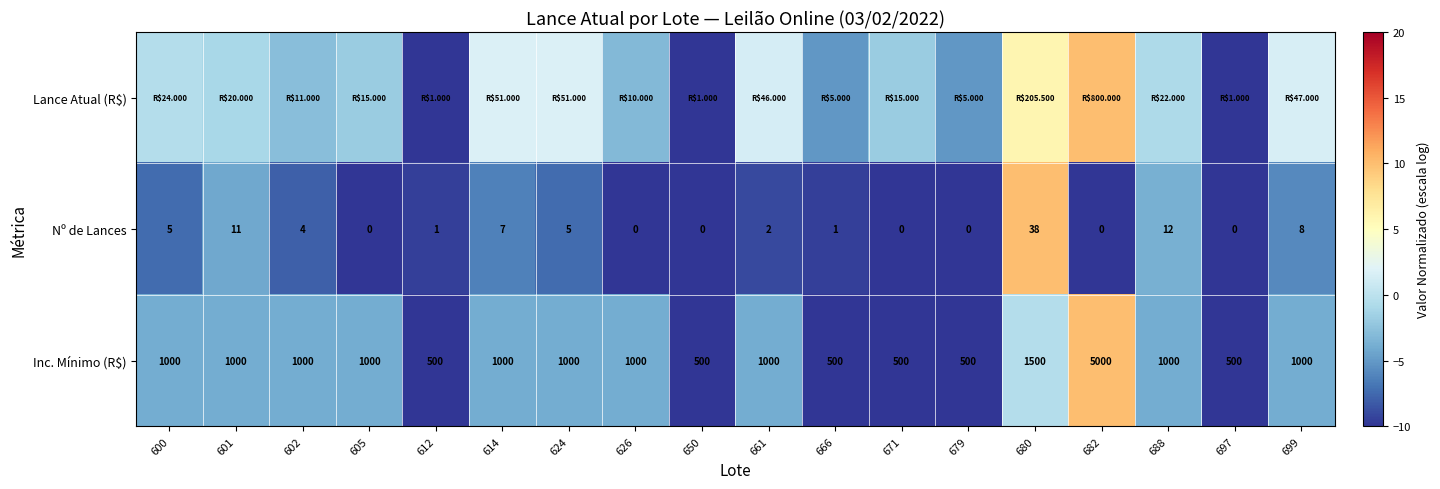

Is the value of Nº de Lances at 661 greater than the value of Inc. Mínimo (R$) at 605?

No